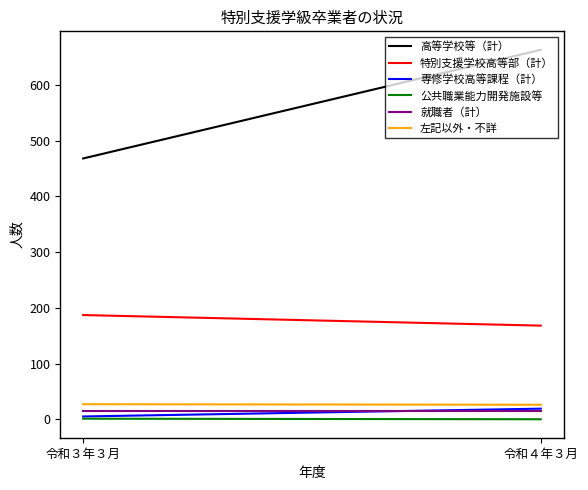

At which label does 専修学校高等課程（計） reach its peak?

令和４年３月